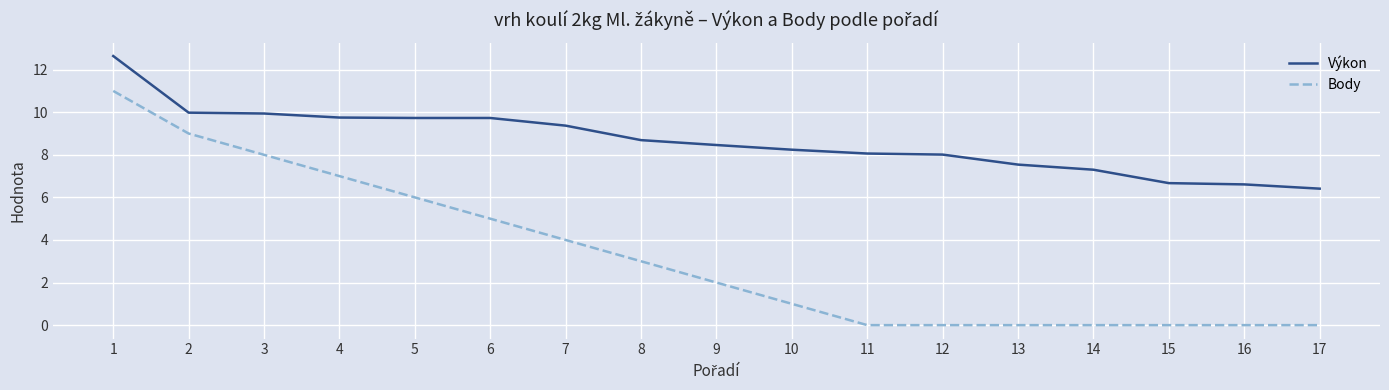

True or false: Výkon and Body cross at least once.

False